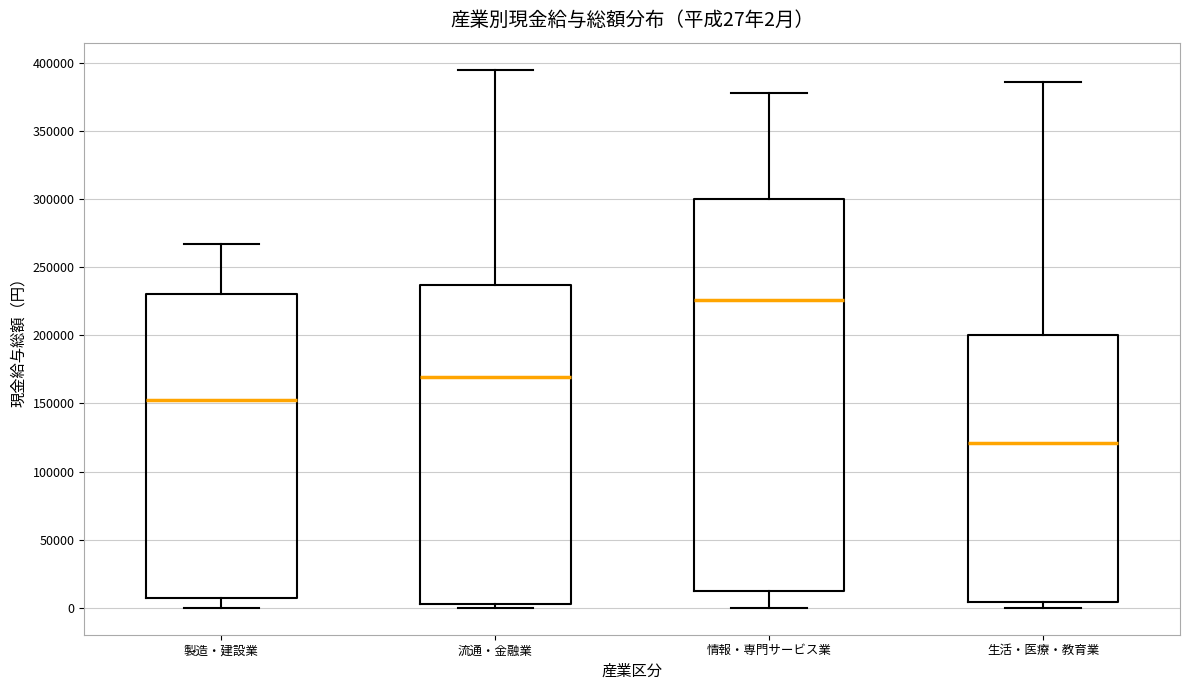

Which box has the highest median line?

情報・専門サービス業